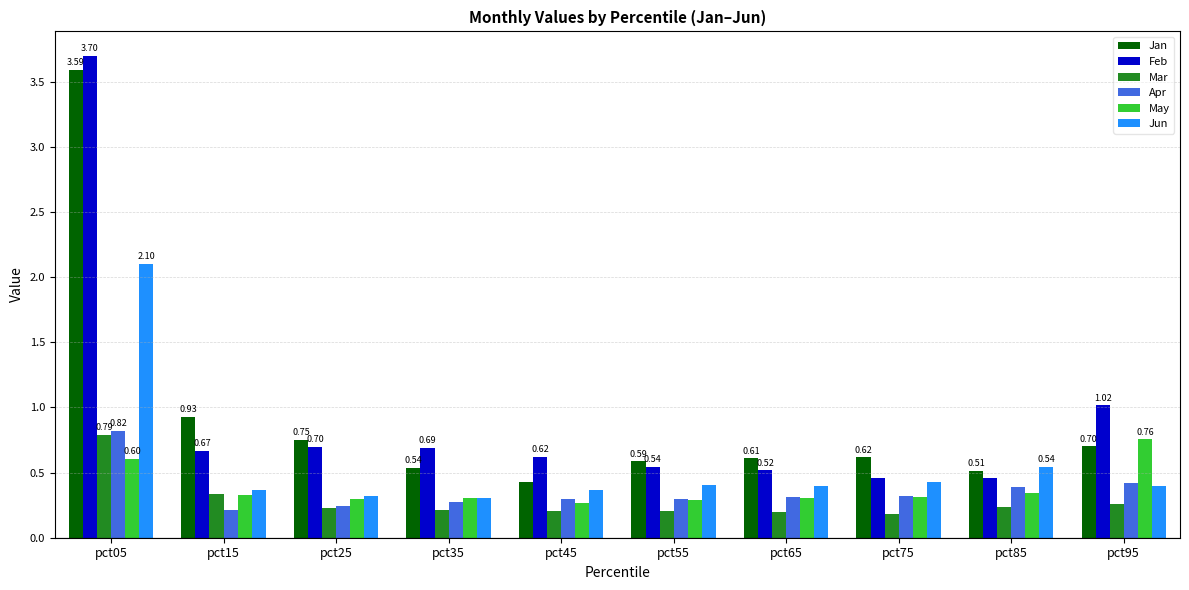

What is the maximum value shown in the chart?

3.7